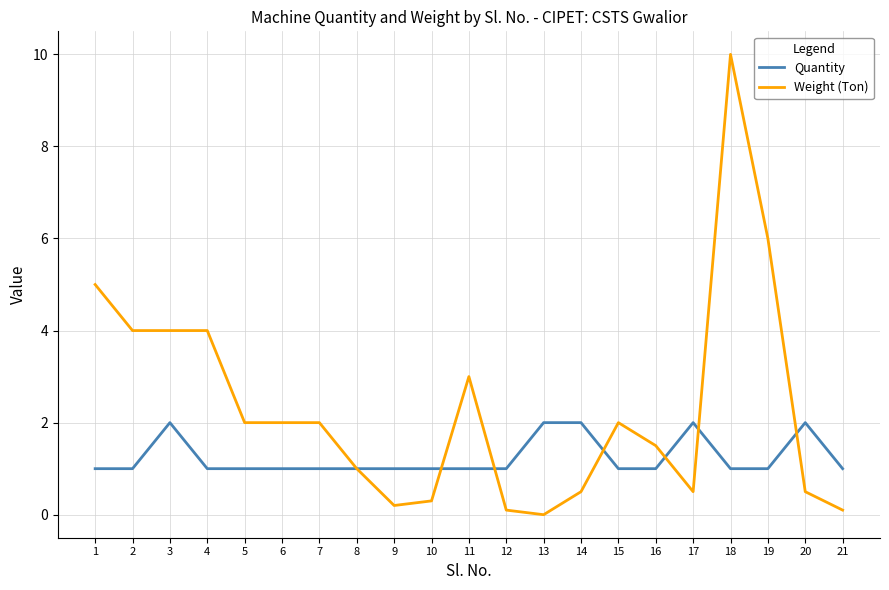

Does the chart have visible grid lines?

Yes